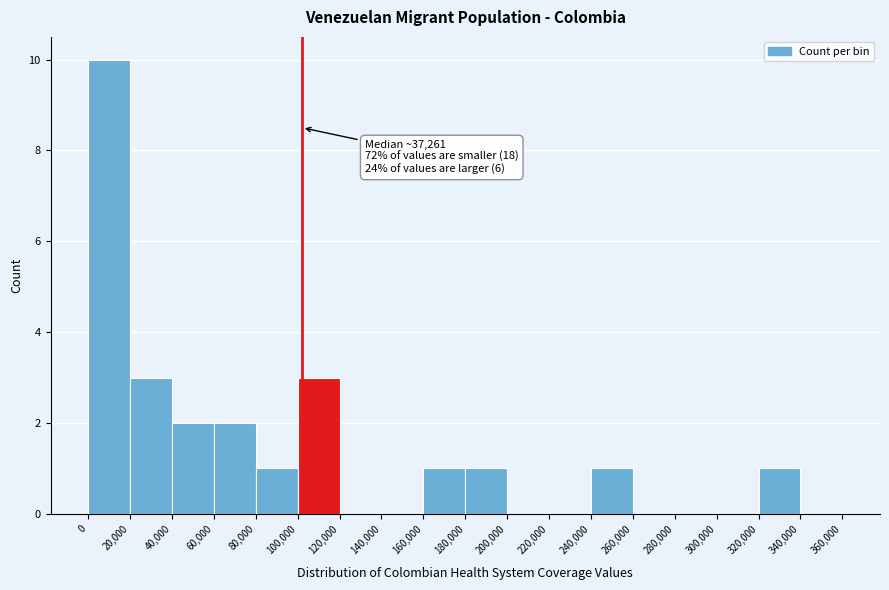

Which range on the x-axis has the tallest bar?

0 to 20,000